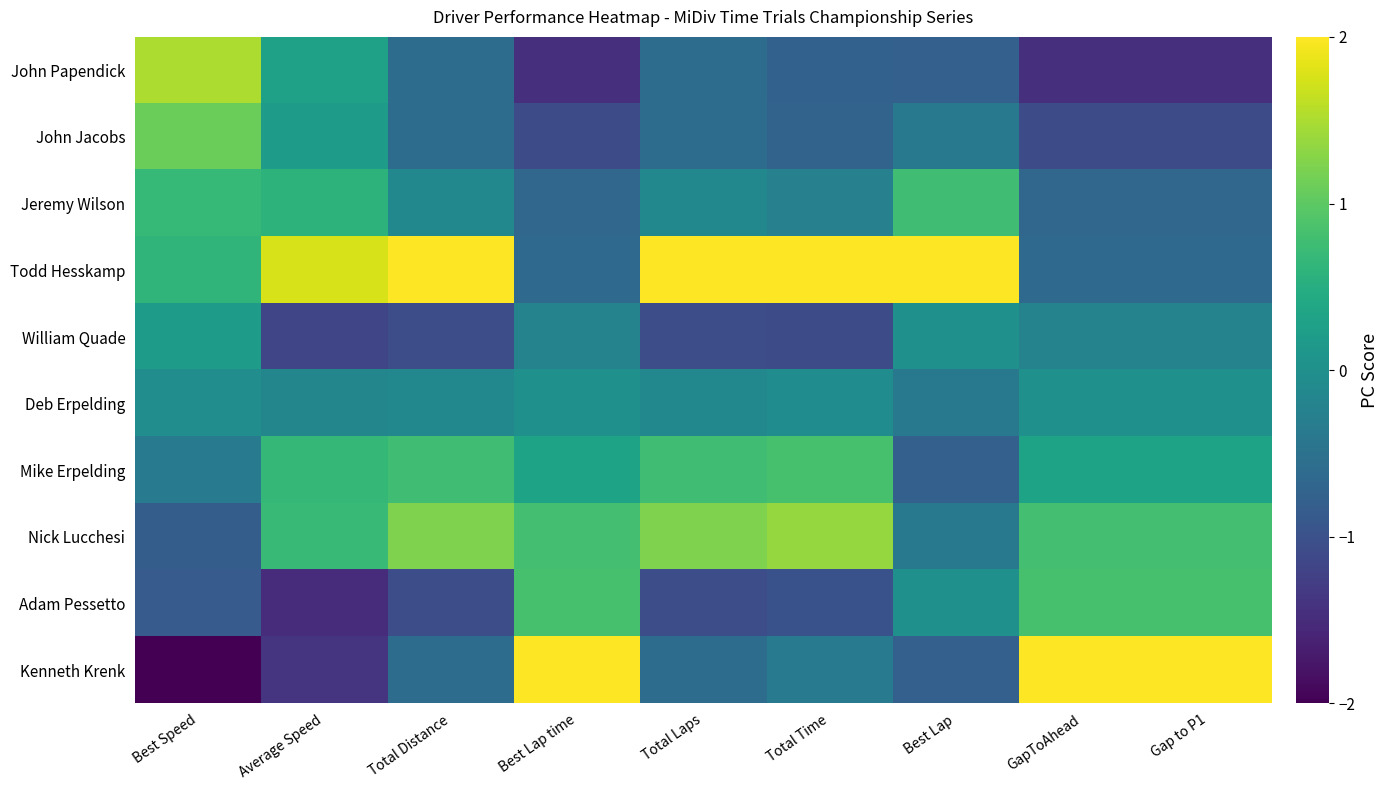

At how many categories does at least one series exceed 1?

9